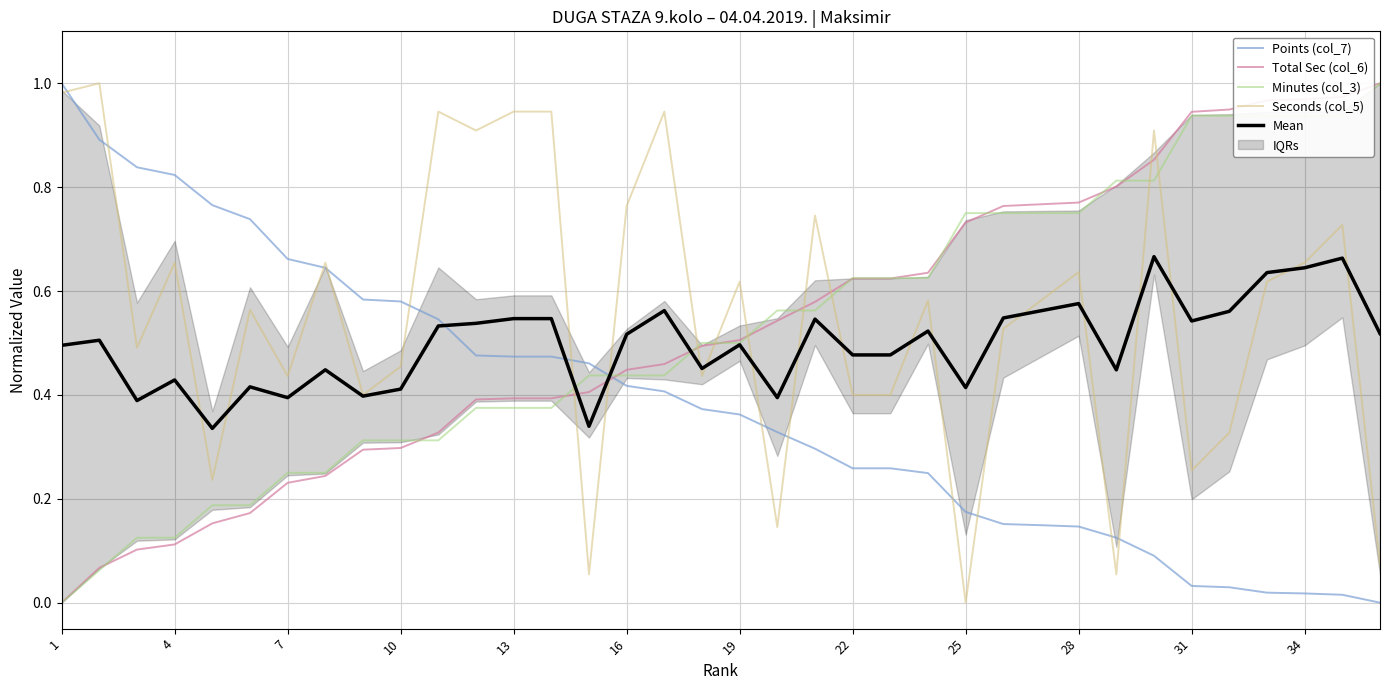

Which label corresponds to the largest value in the chart?

1